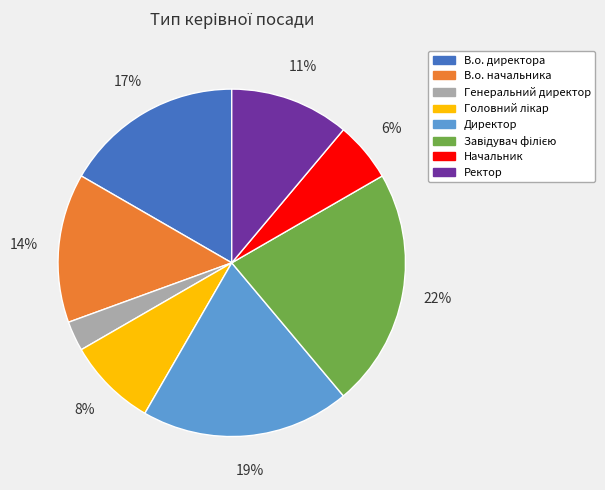

Is there a majority slice in this chart?

No